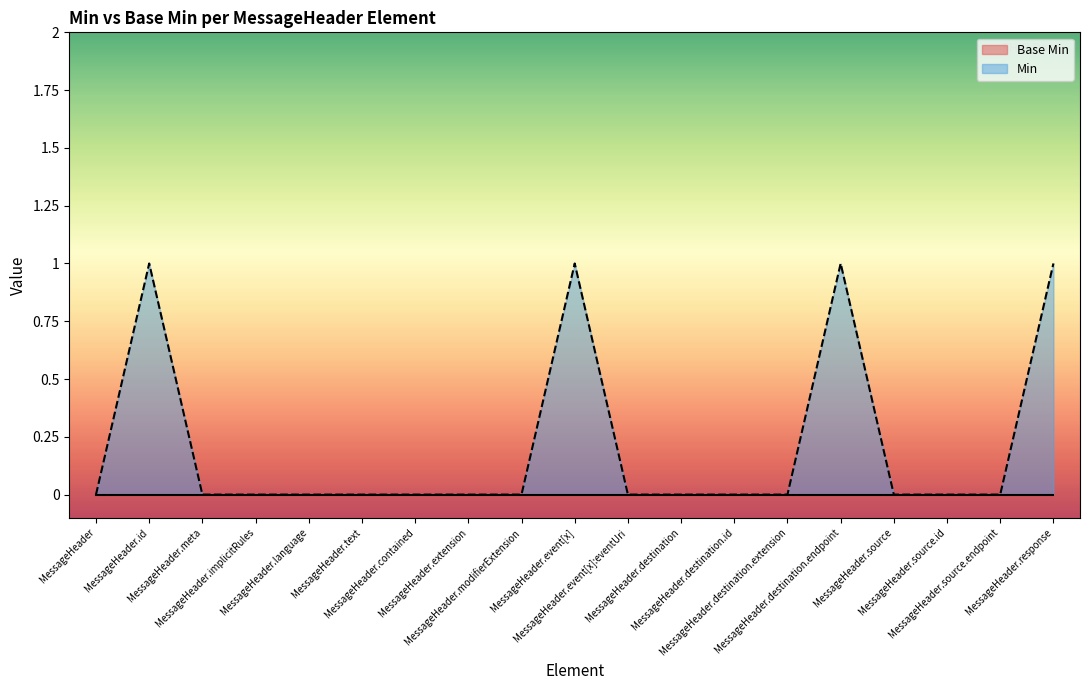

Is it true that the value at MessageHeader.implicitRules is 0?

False